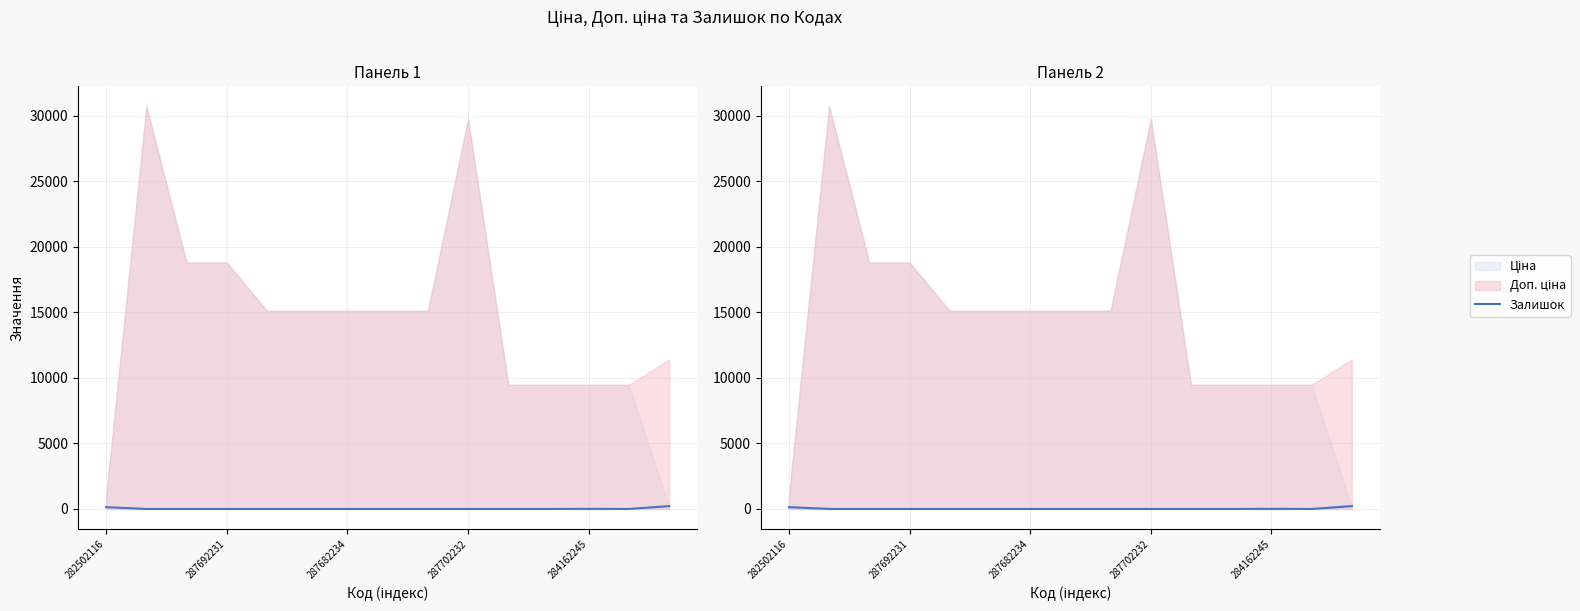

Which has a higher value, 9 or 8?

9